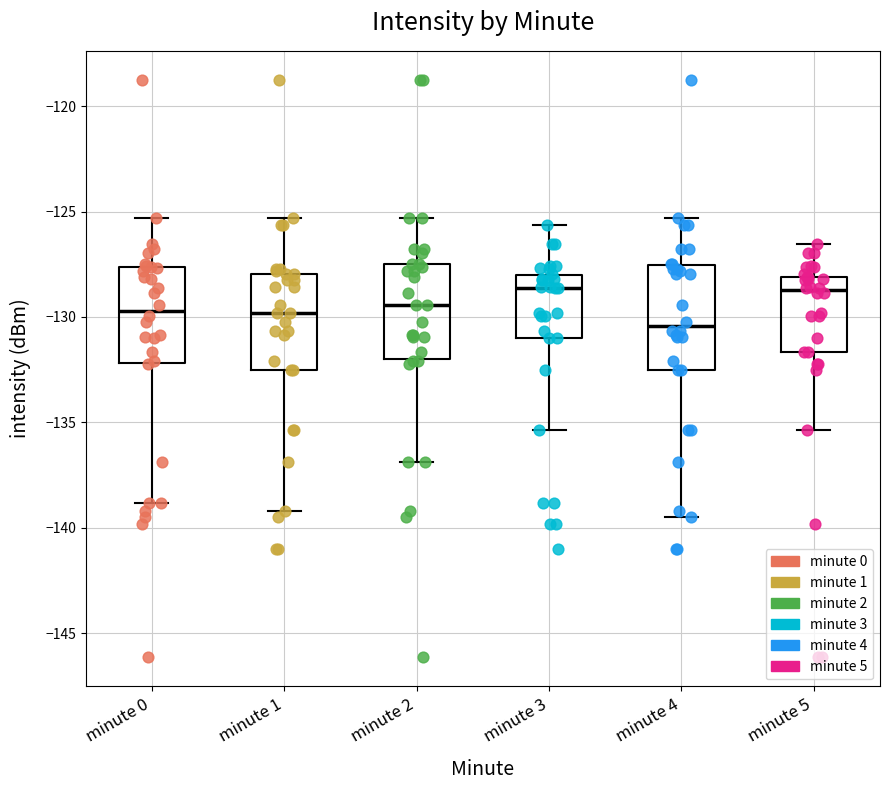

Reading left to right, read every box against the y-axis: the position of its median line, the range the box covers, and the ends of its whiskers. The values are not printed on the chart, so give them approximately, as read against the axis.

minute 0: median -129.5, box -132.0 to -127.5, whiskers -139.0 to -125.5
minute 1: median -130.0, box -132.5 to -128.0, whiskers -139.0 to -125.5
minute 2: median -129.5, box -132.0 to -127.5, whiskers -137.0 to -125.5
minute 3: median -128.5, box -131.0 to -128.0, whiskers -135.5 to -125.5
minute 4: median -130.5, box -132.5 to -127.5, whiskers -139.5 to -125.5
minute 5: median -128.5, box -131.5 to -128.0, whiskers -135.5 to -126.5